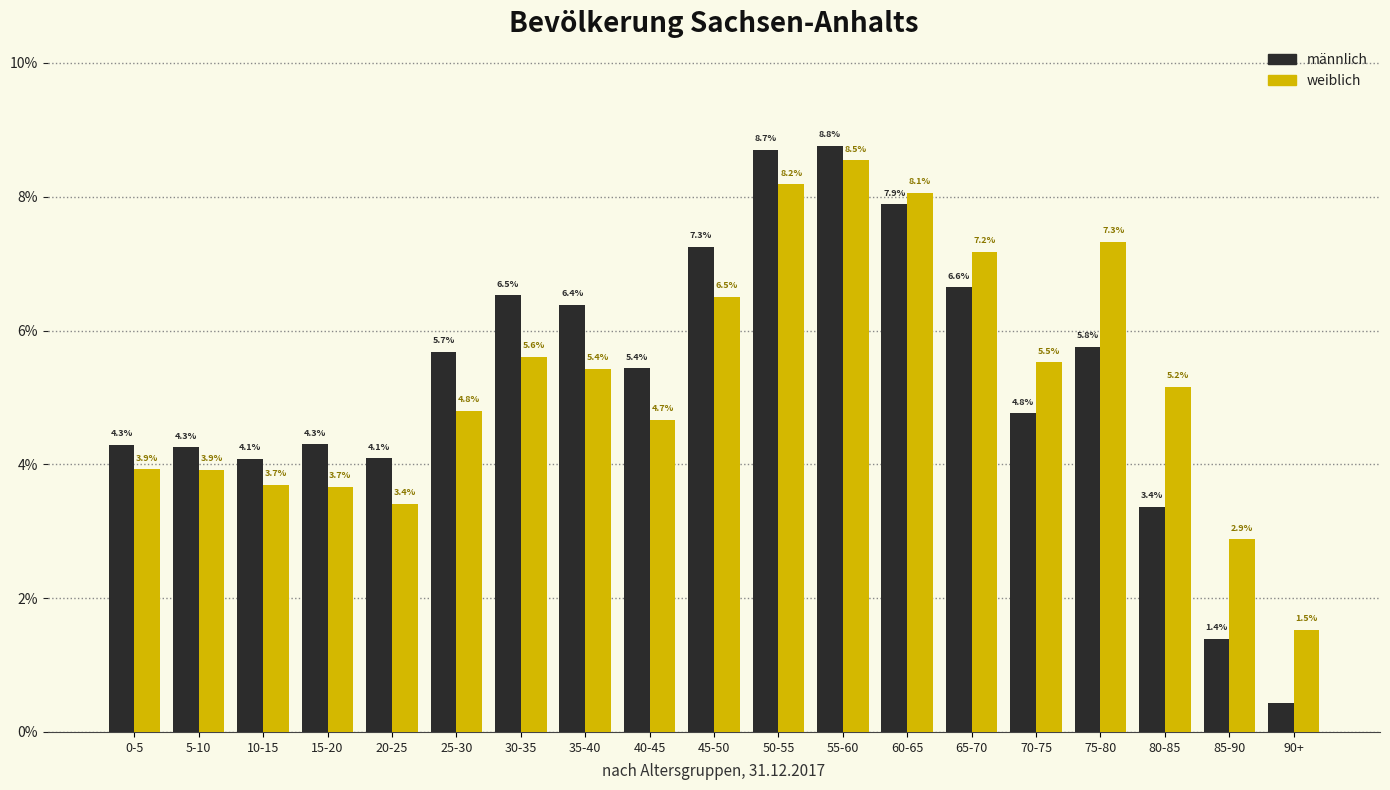

True or false: männlich has a value of 1.5 at 70-75.

False